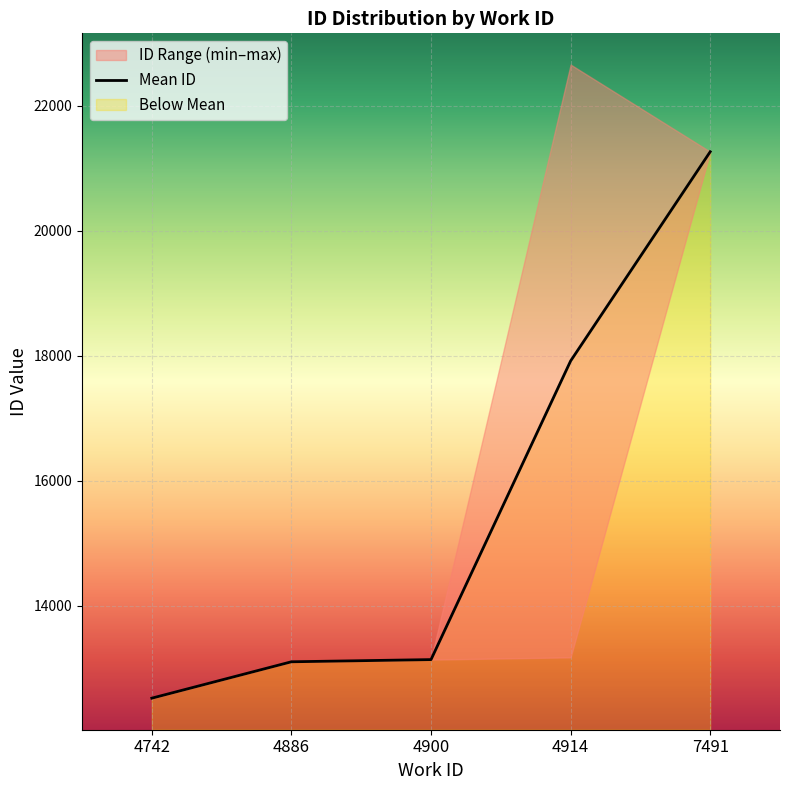

Rank the categories by value from highest to lowest.

7491, 4914, 4900, 4886, 4742